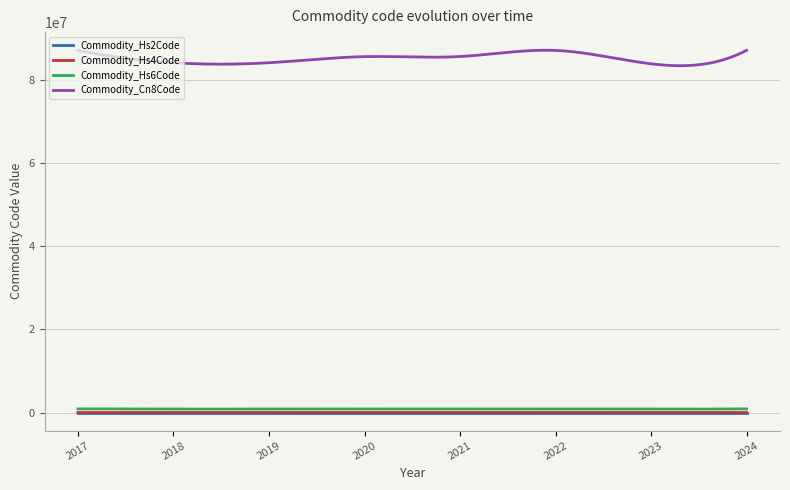

Which series has the largest range (max minus min)?

Commodity_Cn8Code